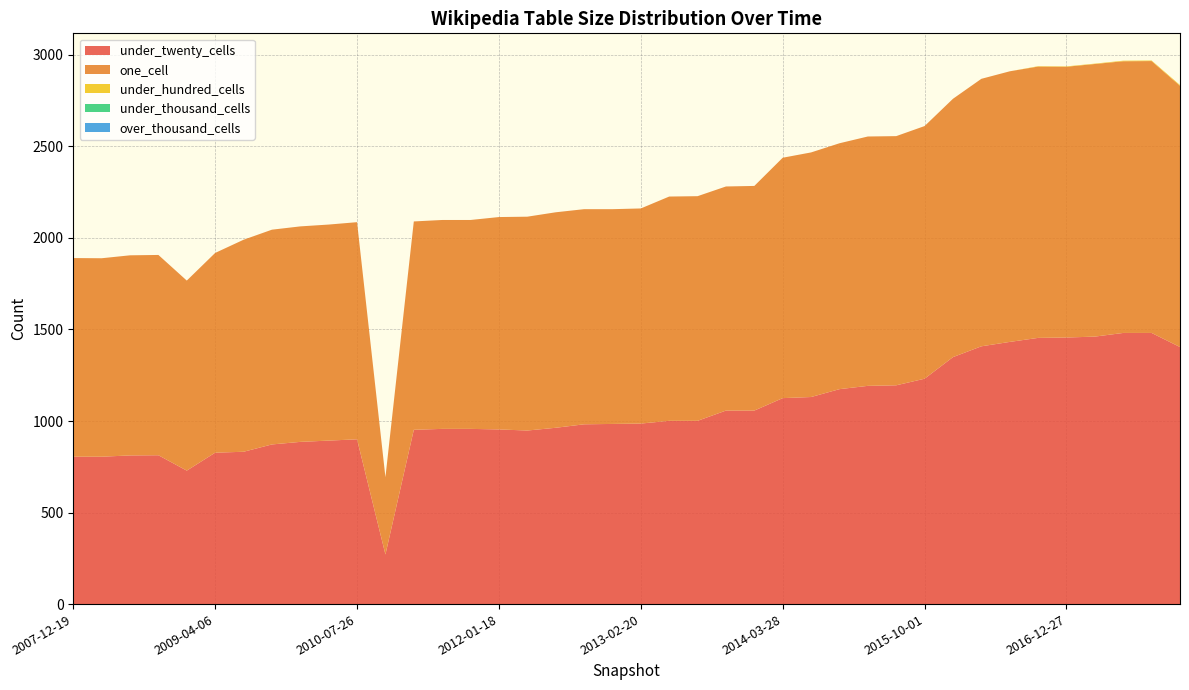

Reading left to right, transcribe all the data shown in this chart.

under_twenty_cells: 2007-12-19=805	2008-04-01=805	2008-06-27=812	2008-10-10=813	2008-12-17=729	2009-04-06=827	2009-06-17=832	2009-09-25=872	2009-12-16=886	2010-04-01=893	2010-07-26=900	2010-11-17=271	2011-02-21=952	2011-06-10=957	2011-09-05=957	2012-01-18=954	2012-03-26=948	2012-07-13=963	2012-10-31=982	2012-12-11=984	2013-02-20=986	2013-05-21=1001	2013-07-09=1001	2013-09-10=1057	2013-12-20=1057	2014-03-28=1125	2014-09-08=1131	2015-01-19=1174	2015-04-09=1192	2015-07-03=1195	2015-10-01=1231	2016-01-04=1349	2016-04-05=1408	2016-07-04=1432	2016-10-07=1454	2016-12-27=1456	2017-04-12=1461	2017-07-24=1481	2017-10-12=1481	2017-12-22=1404
one_cell: 2007-12-19=1085	2008-04-01=1084	2008-06-27=1093	2008-10-10=1094	2008-12-17=1038	2009-04-06=1091	2009-06-17=1158	2009-09-25=1173	2009-12-16=1177	2010-04-01=1180	2010-07-26=1186	2010-11-17=422	2011-02-21=1138	2011-06-10=1141	2011-09-05=1141	2012-01-18=1160	2012-03-26=1168	2012-07-13=1177	2012-10-31=1175	2012-12-11=1173	2013-02-20=1175	2013-05-21=1225	2013-07-09=1227	2013-09-10=1224	2013-12-20=1227	2014-03-28=1313	2014-09-08=1336	2015-01-19=1343	2015-04-09=1362	2015-07-03=1361	2015-10-01=1380	2016-01-04=1411	2016-04-05=1461	2016-07-04=1478	2016-10-07=1482	2016-12-27=1479	2017-04-12=1489	2017-07-24=1484	2017-10-12=1485	2017-12-22=1427
under_hundred_cells: 2007-12-19=0	2008-04-01=0	2008-06-27=0	2008-10-10=0	2008-12-17=0	2009-04-06=0	2009-06-17=0	2009-09-25=0	2009-12-16=0	2010-04-01=0	2010-07-26=0	2010-11-17=0	2011-02-21=0	2011-06-10=0	2011-09-05=0	2012-01-18=0	2012-03-26=0	2012-07-13=0	2012-10-31=0	2012-12-11=0	2013-02-20=0	2013-05-21=0	2013-07-09=0	2013-09-10=0	2013-12-20=0	2014-03-28=0	2014-09-08=0	2015-01-19=0	2015-04-09=0	2015-07-03=0	2015-10-01=0	2016-01-04=0	2016-04-05=0	2016-07-04=0	2016-10-07=2	2016-12-27=2	2017-04-12=2	2017-07-24=3	2017-10-12=3	2017-12-22=4
under_thousand_cells: 2007-12-19=0	2008-04-01=0	2008-06-27=0	2008-10-10=0	2008-12-17=0	2009-04-06=0	2009-06-17=0	2009-09-25=0	2009-12-16=0	2010-04-01=0	2010-07-26=0	2010-11-17=0	2011-02-21=0	2011-06-10=0	2011-09-05=0	2012-01-18=0	2012-03-26=0	2012-07-13=0	2012-10-31=0	2012-12-11=0	2013-02-20=0	2013-05-21=0	2013-07-09=0	2013-09-10=0	2013-12-20=0	2014-03-28=0	2014-09-08=0	2015-01-19=0	2015-04-09=0	2015-07-03=0	2015-10-01=0	2016-01-04=0	2016-04-05=0	2016-07-04=0	2016-10-07=0	2016-12-27=0	2017-04-12=0	2017-07-24=0	2017-10-12=0	2017-12-22=0
over_thousand_cells: 2007-12-19=0	2008-04-01=0	2008-06-27=0	2008-10-10=0	2008-12-17=0	2009-04-06=0	2009-06-17=0	2009-09-25=0	2009-12-16=0	2010-04-01=0	2010-07-26=0	2010-11-17=0	2011-02-21=0	2011-06-10=0	2011-09-05=0	2012-01-18=0	2012-03-26=0	2012-07-13=0	2012-10-31=0	2012-12-11=0	2013-02-20=0	2013-05-21=0	2013-07-09=0	2013-09-10=0	2013-12-20=0	2014-03-28=0	2014-09-08=0	2015-01-19=0	2015-04-09=0	2015-07-03=0	2015-10-01=0	2016-01-04=0	2016-04-05=0	2016-07-04=0	2016-10-07=0	2016-12-27=0	2017-04-12=0	2017-07-24=0	2017-10-12=0	2017-12-22=0